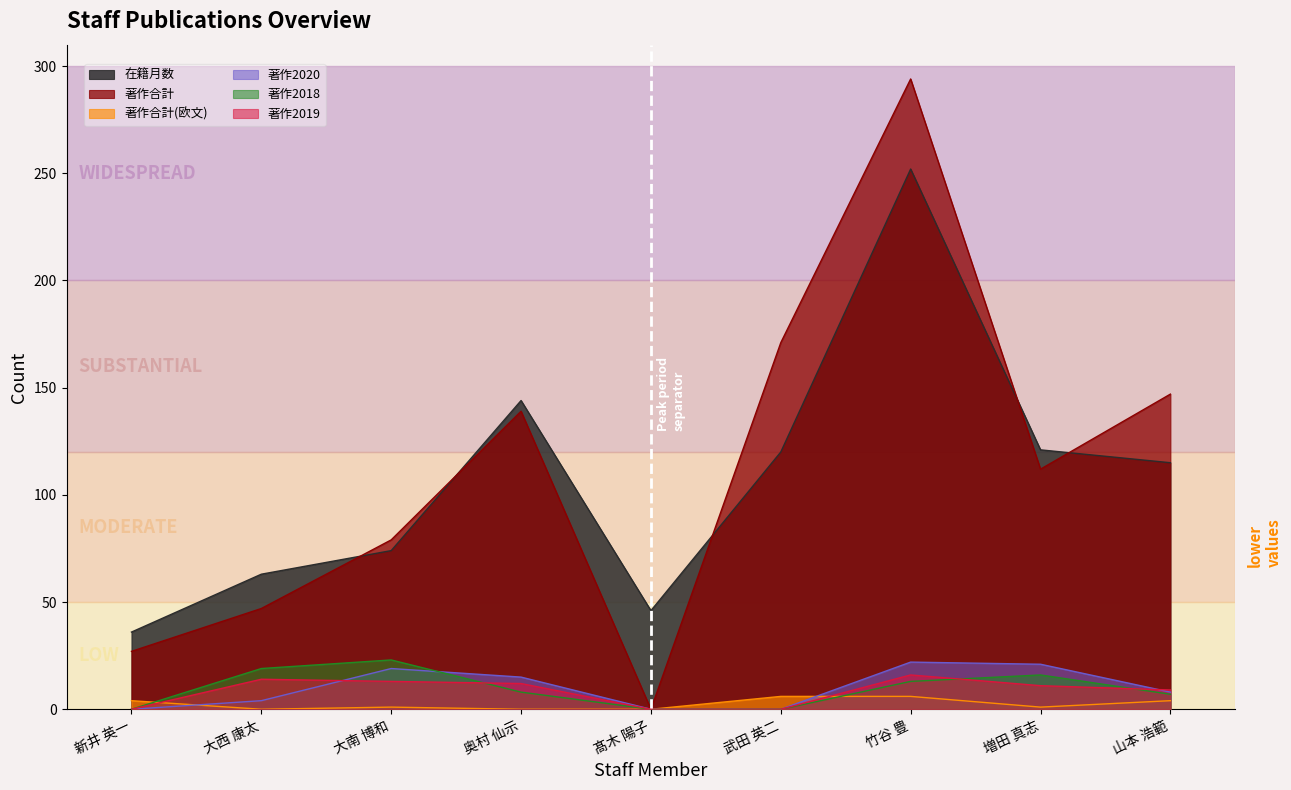

At which label is 著作2020 closest to 11?

山本 浩範